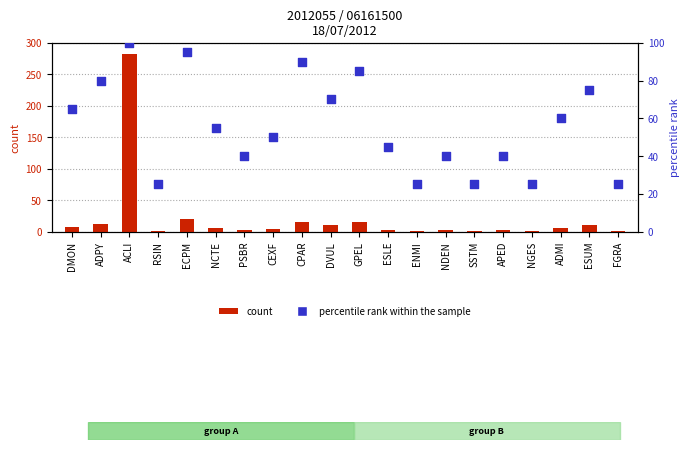

Which series has the largest Y range (max minus min)?

count